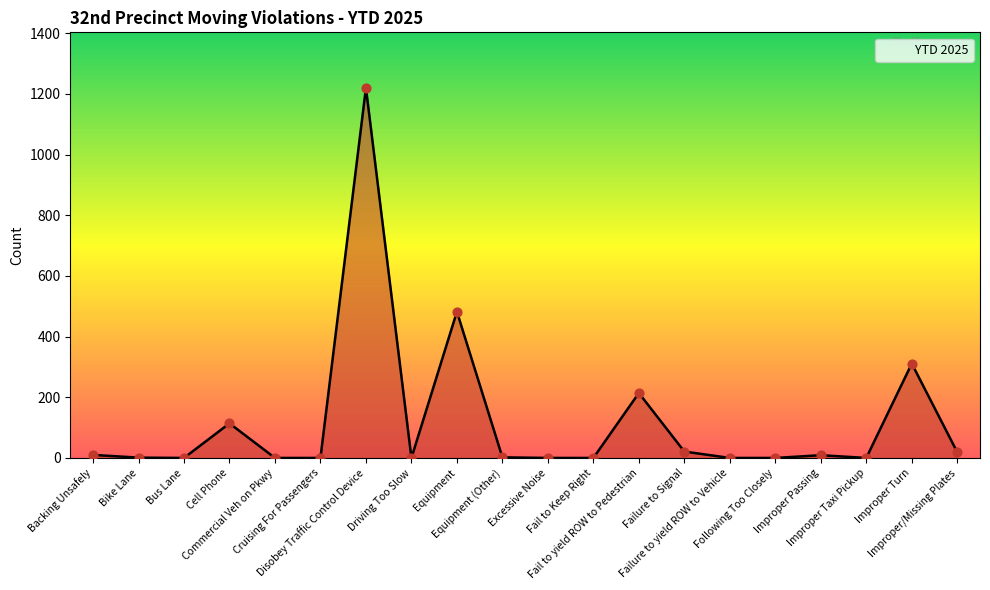

What is the change in value from Equipment (Other) to Fail to Keep Right?

-2